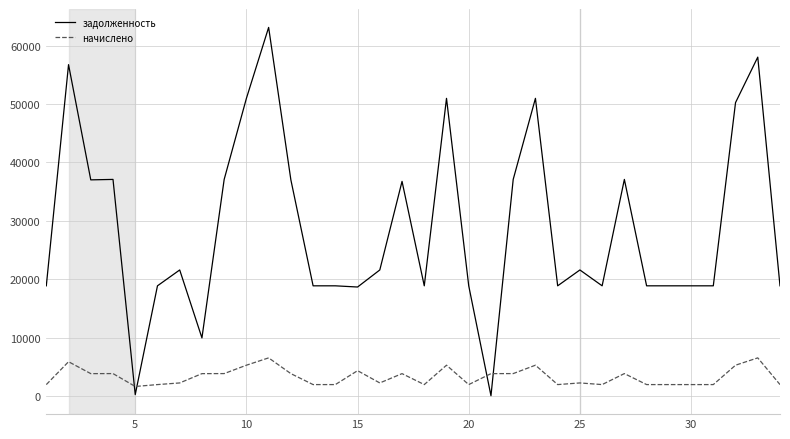

At how many categories does at least one series exceed 31492?

14